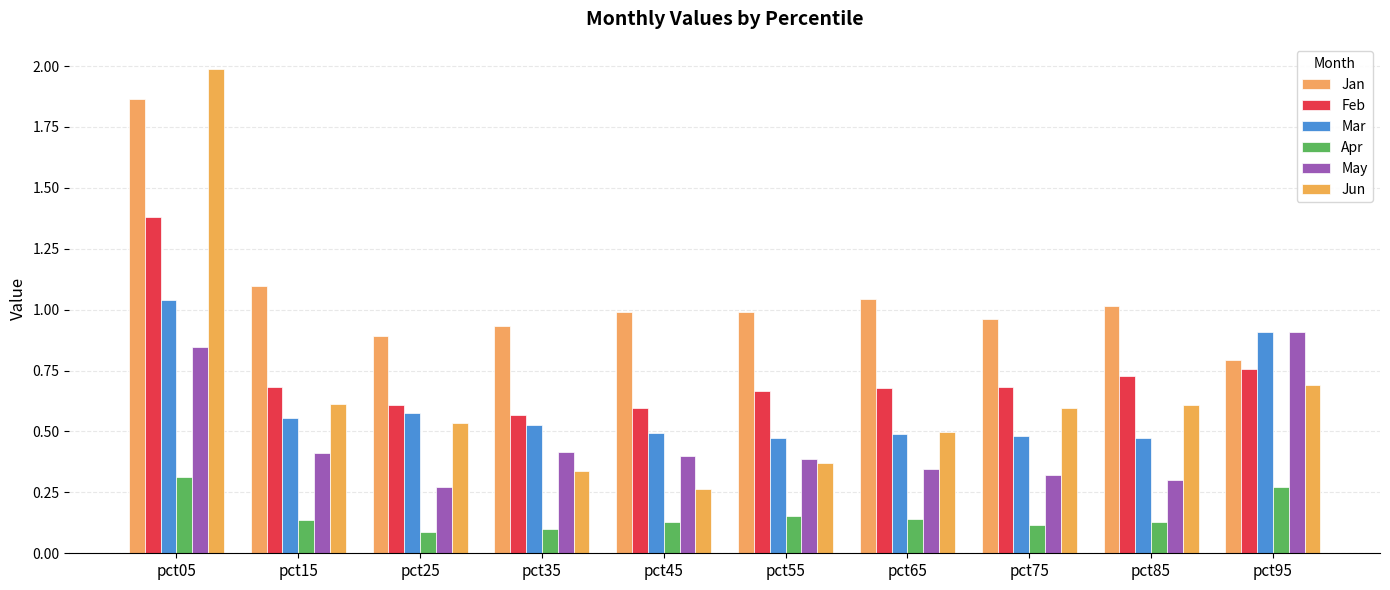

Reading right to left, what are all the values shown in this chart?

Jan: pct95=0.8	pct85=1.0	pct75=1.0	pct65=1.0	pct55=1.0	pct45=1.0	pct35=0.9	pct25=0.9	pct15=1.1	pct05=1.9
Feb: pct95=0.8	pct85=0.7	pct75=0.7	pct65=0.7	pct55=0.7	pct45=0.6	pct35=0.6	pct25=0.6	pct15=0.7	pct05=1.4
Mar: pct95=0.9	pct85=0.5	pct75=0.5	pct65=0.5	pct55=0.5	pct45=0.5	pct35=0.5	pct25=0.6	pct15=0.6	pct05=1.0
Apr: pct95=0.3	pct85=0.1	pct75=0.1	pct65=0.1	pct55=0.2	pct45=0.1	pct35=0.1	pct25=0.1	pct15=0.1	pct05=0.3
May: pct95=0.9	pct85=0.3	pct75=0.3	pct65=0.3	pct55=0.4	pct45=0.4	pct35=0.4	pct25=0.3	pct15=0.4	pct05=0.8
Jun: pct95=0.7	pct85=0.6	pct75=0.6	pct65=0.5	pct55=0.4	pct45=0.3	pct35=0.3	pct25=0.5	pct15=0.6	pct05=2.0